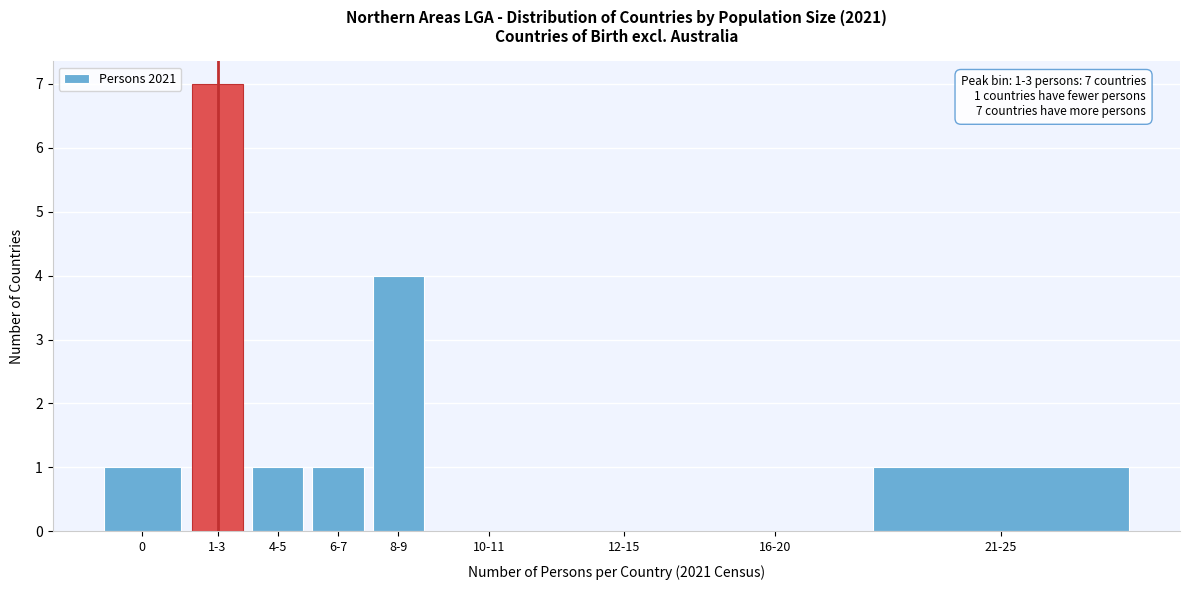

Reading left to right, what are all the values shown in this chart?

0=1	1-3=7	4-5=1	6-7=1	8-9=4	10-11=0	12-15=0	16-20=0	21-25=1